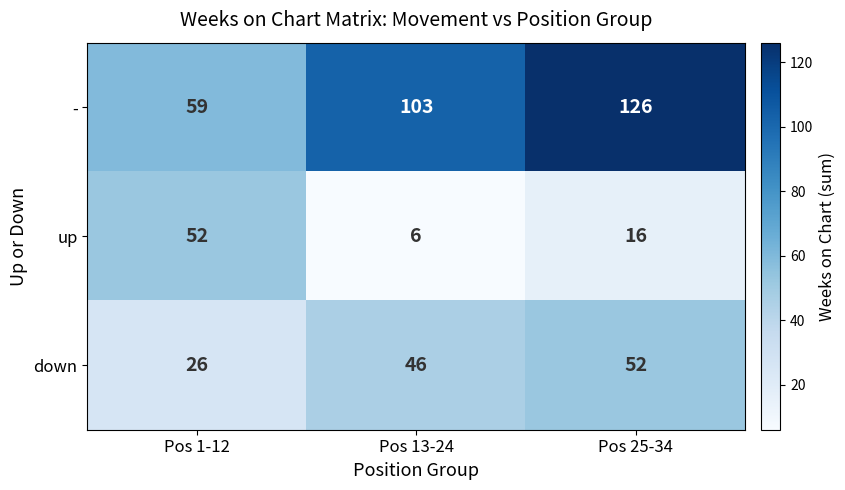

Reading right to left, list all the values displayed in this chart.

-: Pos 25-34=126	Pos 13-24=103	Pos 1-12=59
up: Pos 25-34=16	Pos 13-24=6	Pos 1-12=52
down: Pos 25-34=52	Pos 13-24=46	Pos 1-12=26